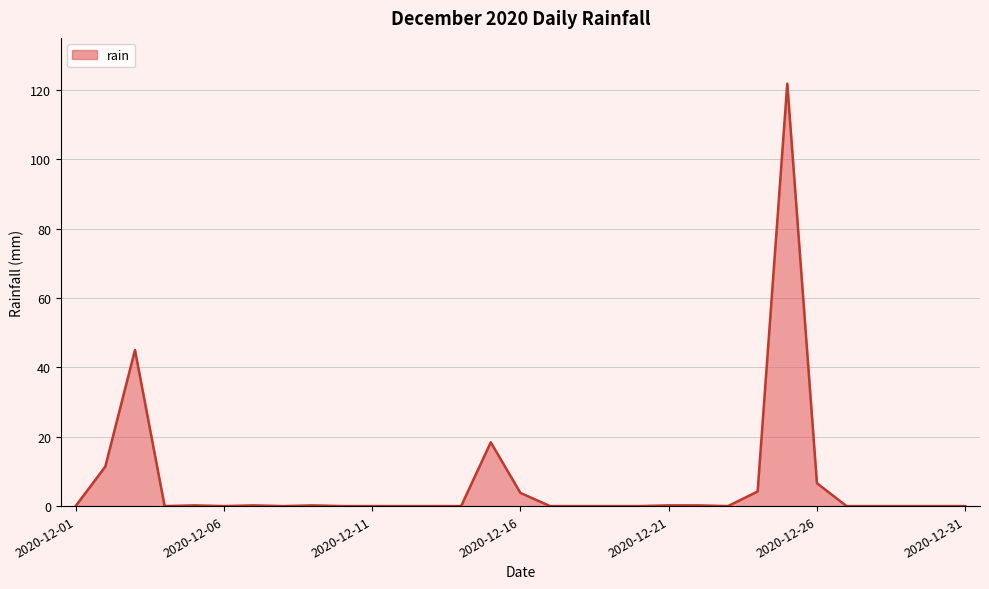

What is the greatest value displayed?

121.8